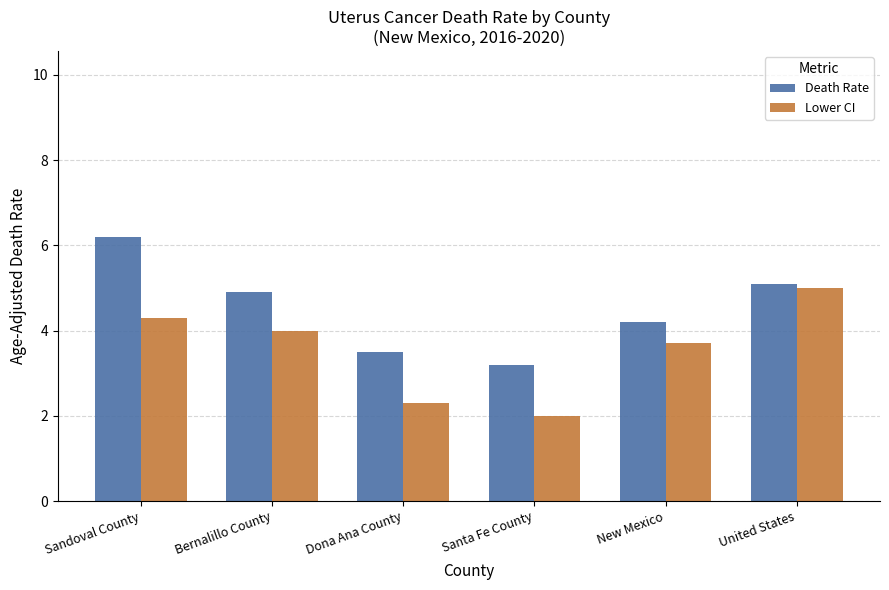

Reading right to left, transcribe all the data shown in this chart.

Death Rate: 5.1	4.2	3.2	3.5	4.9	6.2
Lower CI: 5.0	3.7	2.0	2.3	4.0	4.3